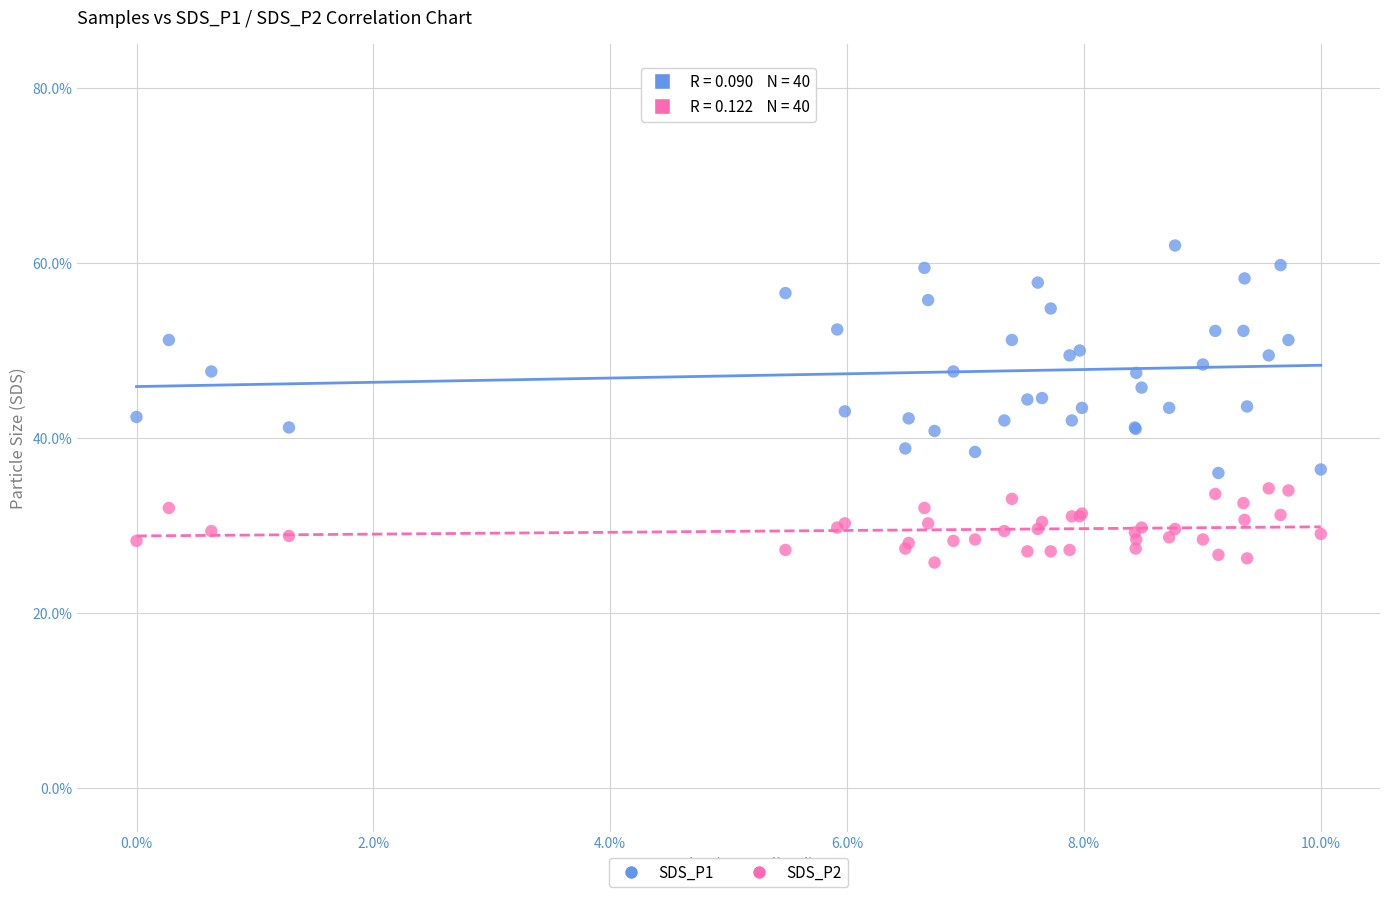

Which series contains the highest Y value?

SDS_P1